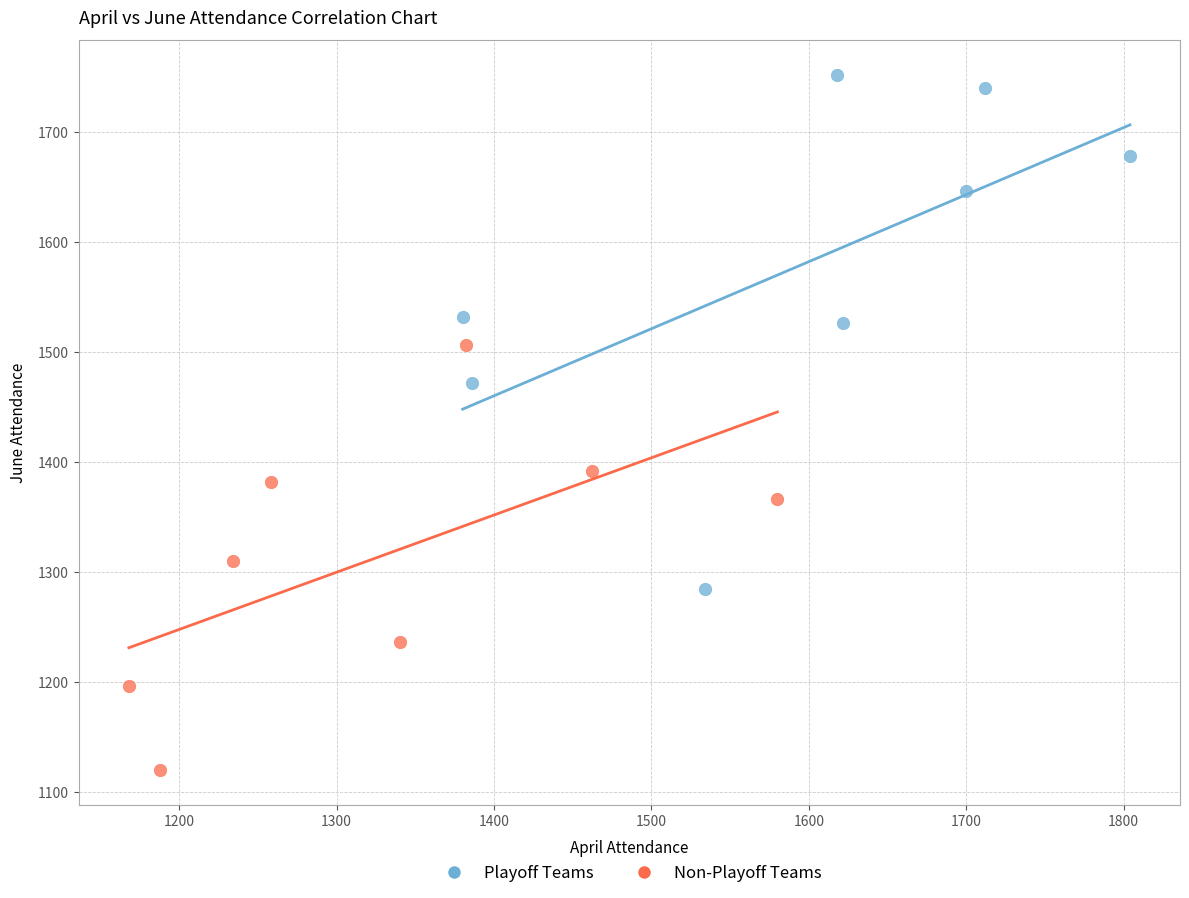

Which series has the widest spread of Y values?

Playoff Teams